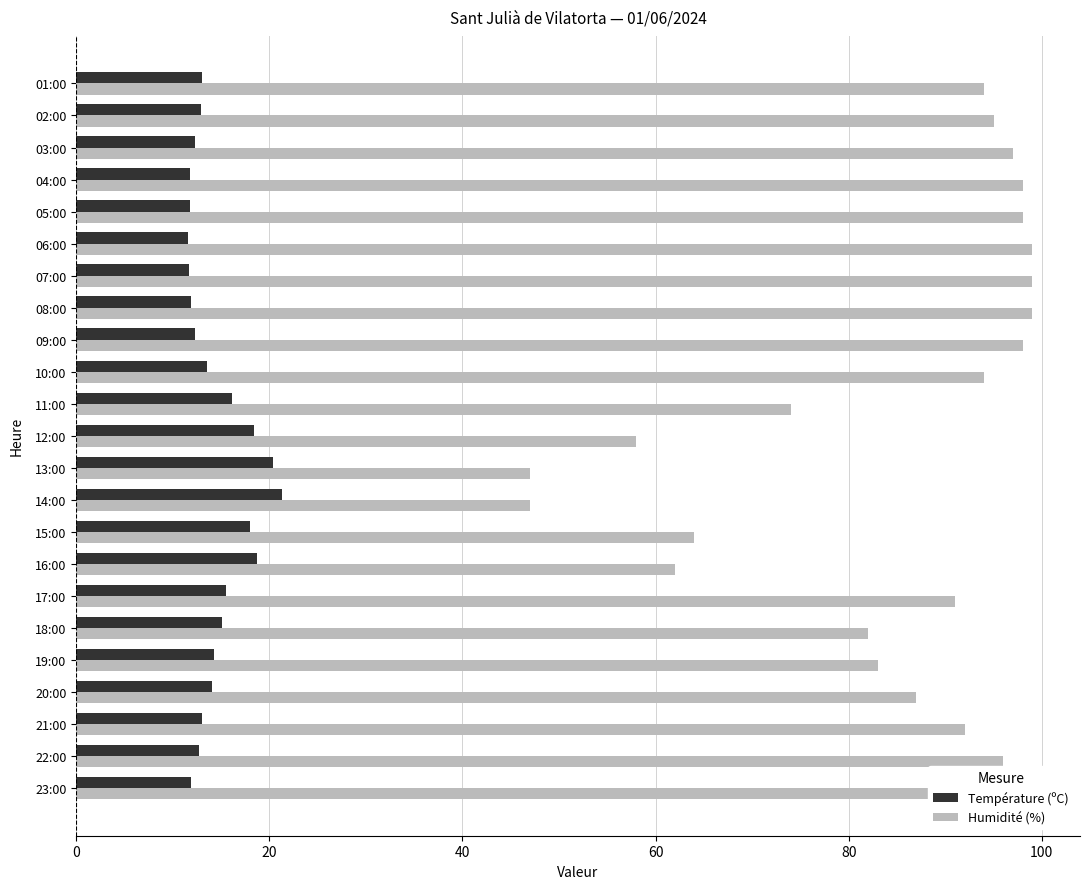

The Température (ºC) series shows 23.4 at 10:00. True or false?

False